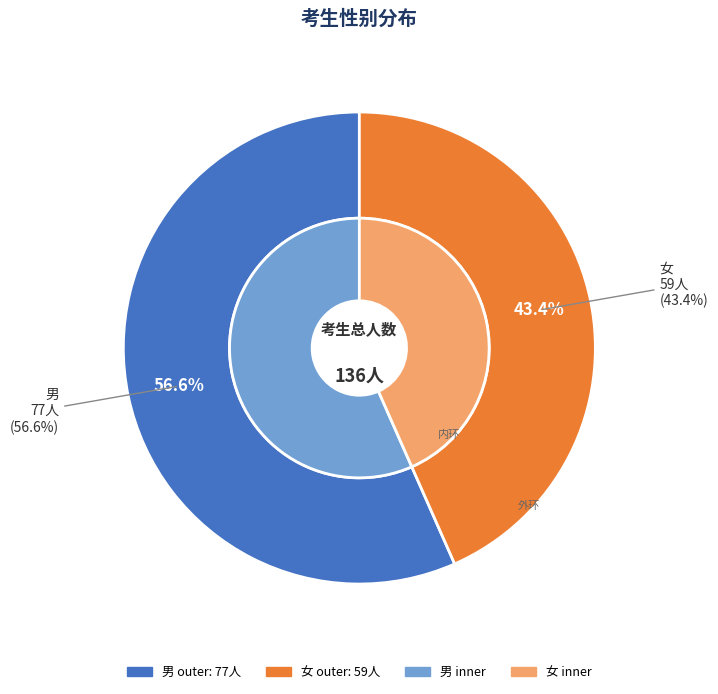

Is it true that 男 is 57% of the pie?

True